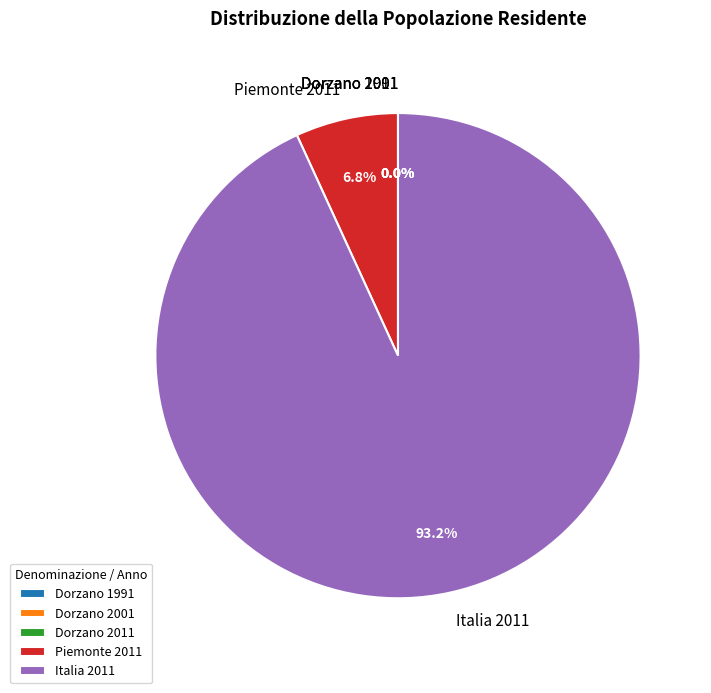

To the nearest percent, what percentage of the pie is Piemonte 2011?

7%